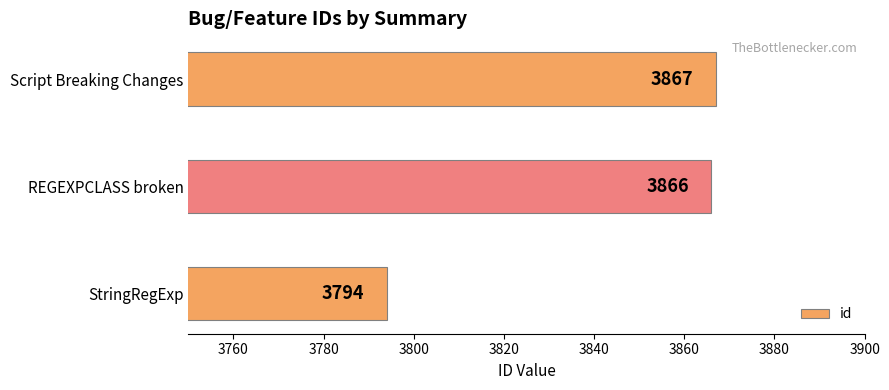

Rank the categories by value from lowest to highest.

StringRegExp, REGEXPCLASS broken, Script Breaking Changes